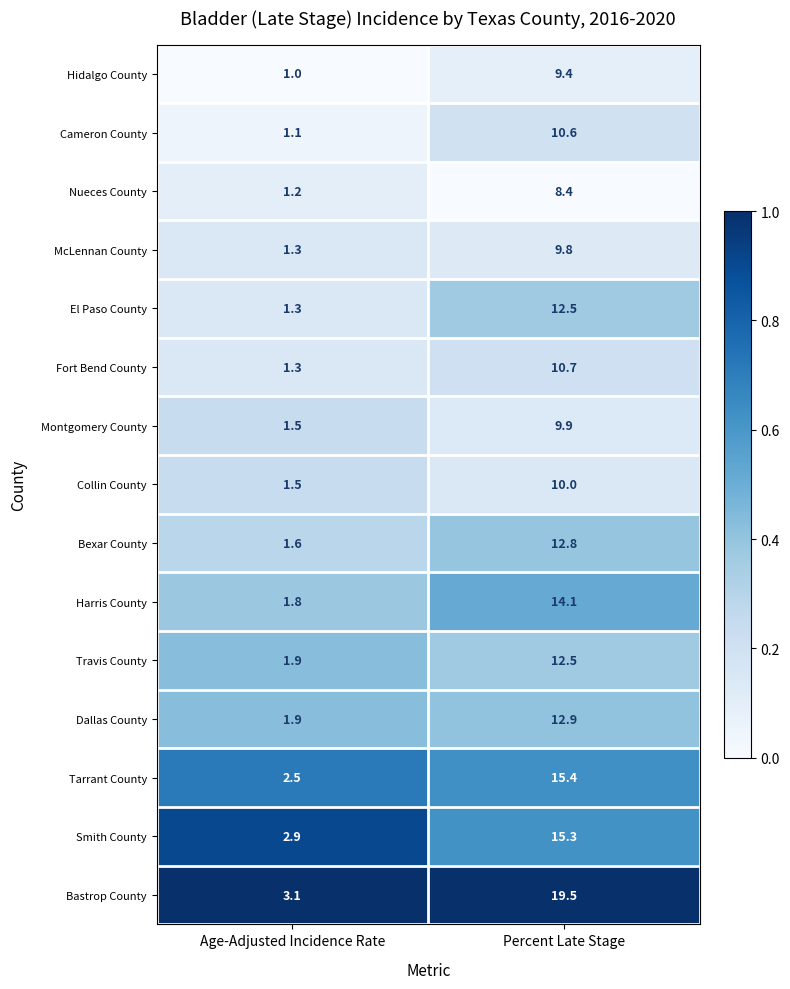

What is the average value of the Bastrop County series?

11.3